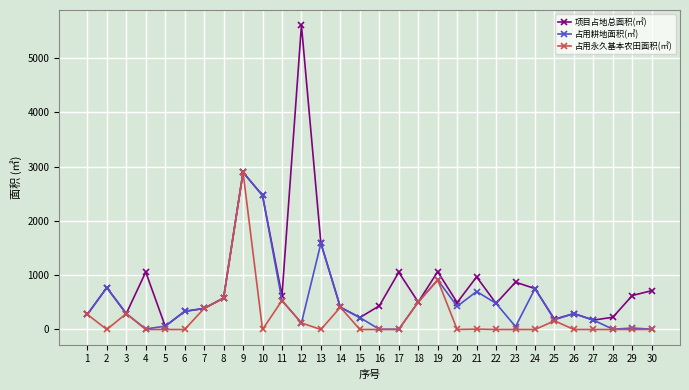

The value of 占用永久基本农田面积(㎡) at 19 is 1251.9. True or false?

False